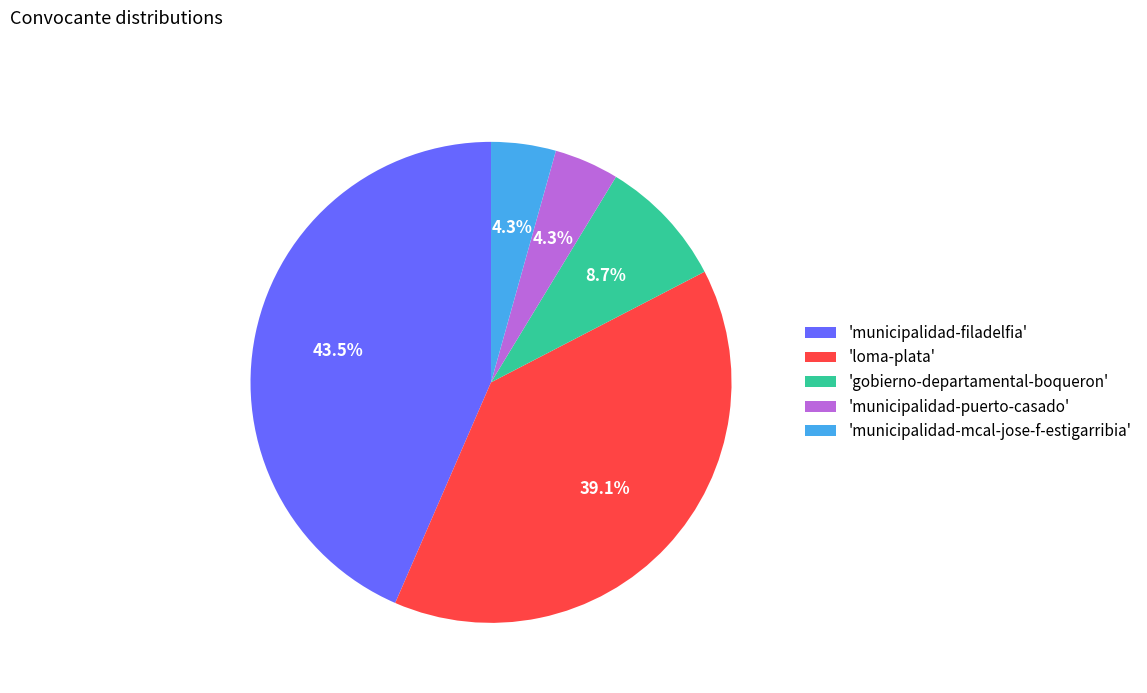

How many segments does this pie chart have?

5